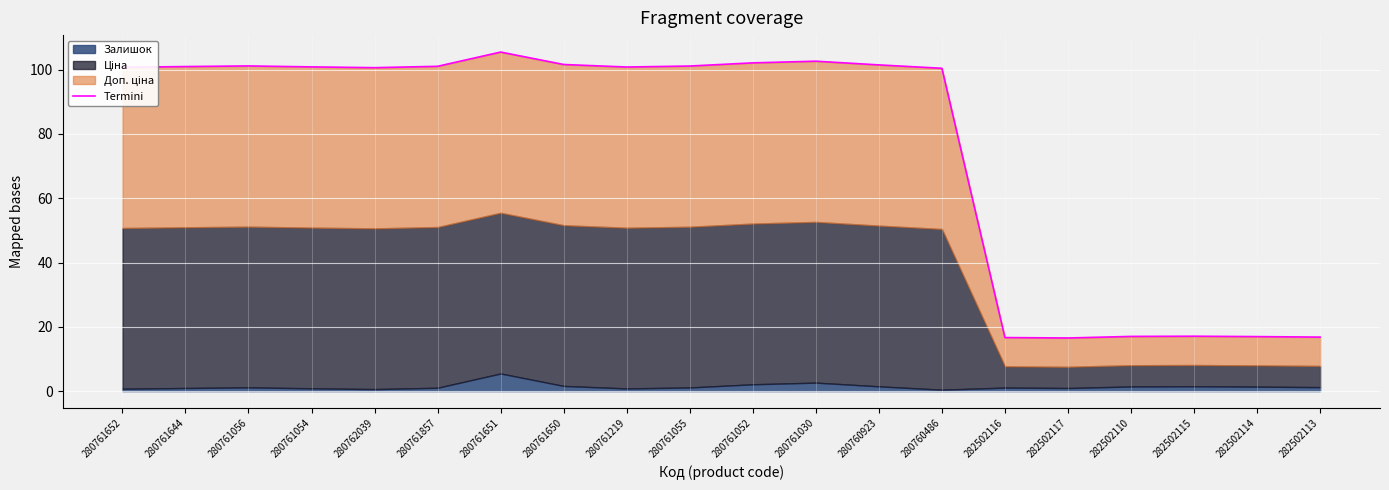

Rank the categories by value from lowest to highest.

282502117, 282502116, 282502113, 282502114, 282502110, 282502115, 280760486, 280762039, 280761652, 280761219, 280761054, 280761644, 280761857, 280761055, 280761056, 280760923, 280761650, 280761052, 280761030, 280761651